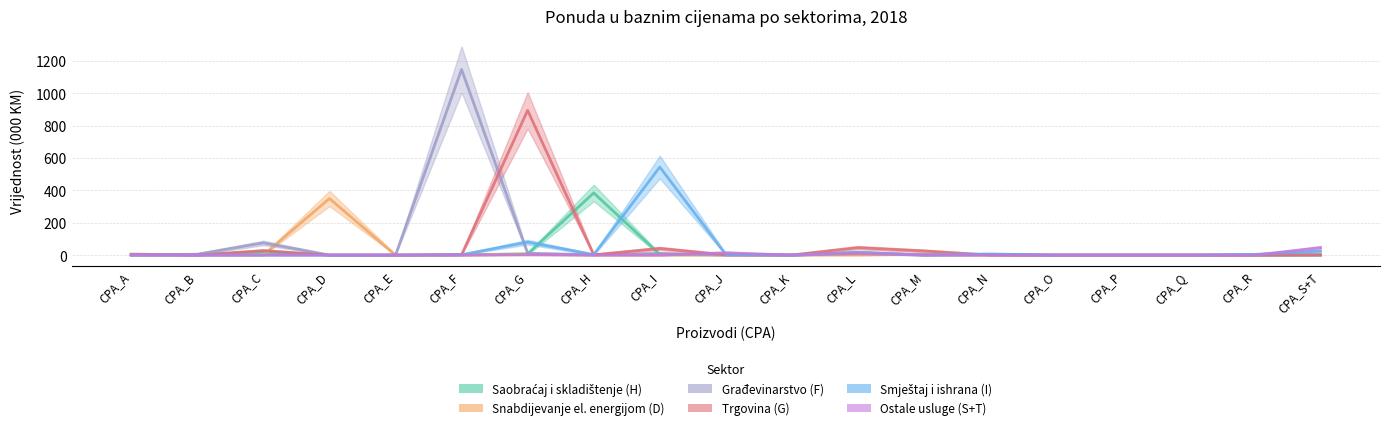

At which category is the sum across all series the highest?

CPA_F